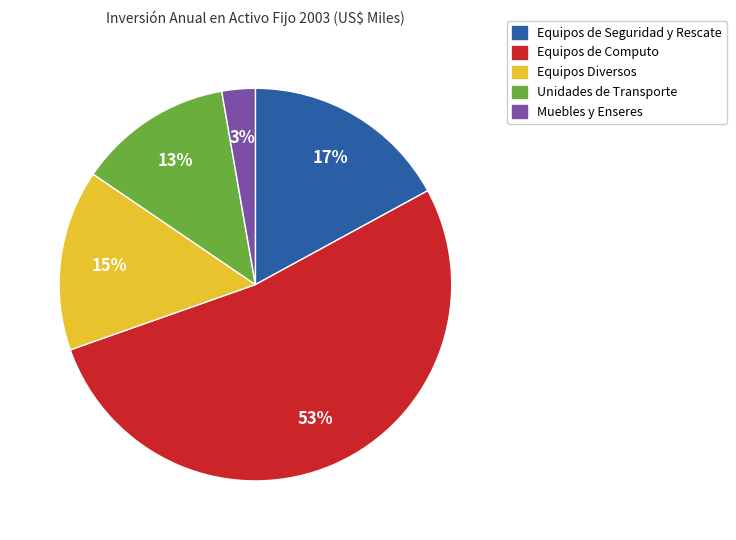

Is there any slice that represents more than half of the pie?

Yes